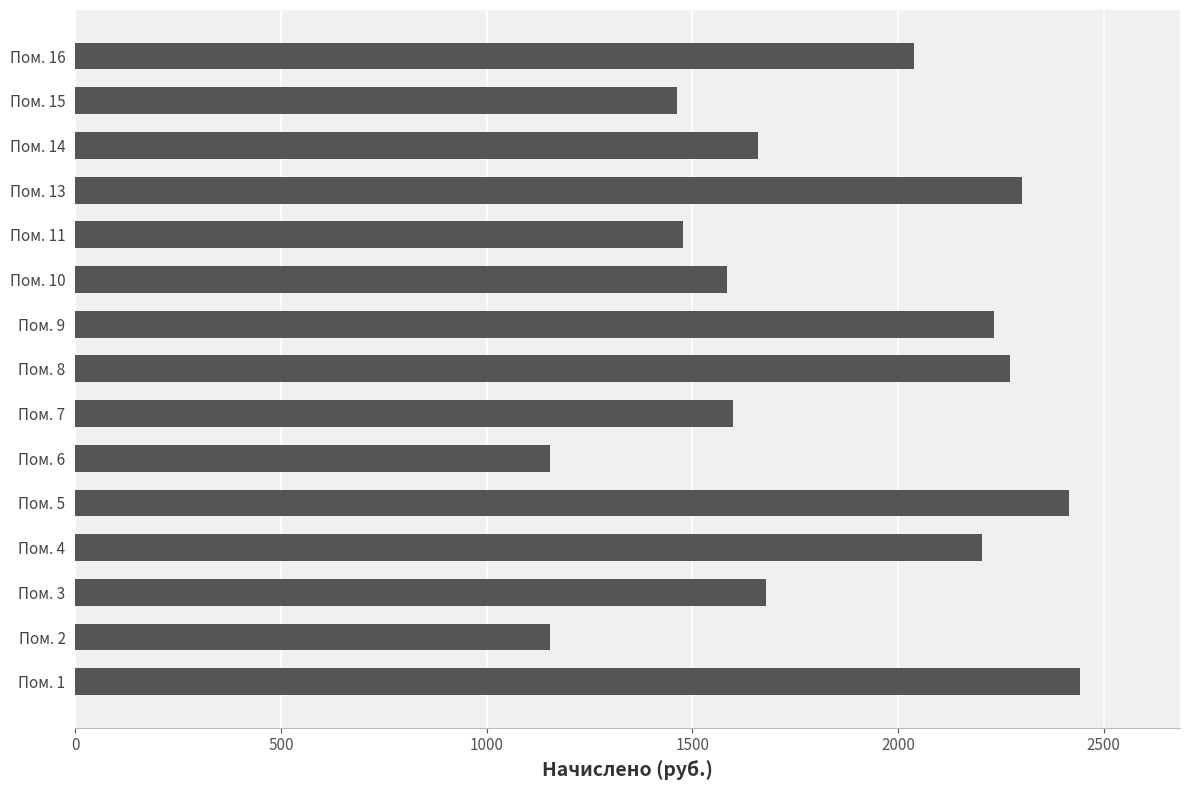

Reading bottom to top, extract all data points from this chart.

2441.6	1154.8	1679.0	2203.3	2415.9	1154.8	1598.4	2272.9	2232.6	1583.7	1477.4	2302.3	1660.7	1462.7	2038.3